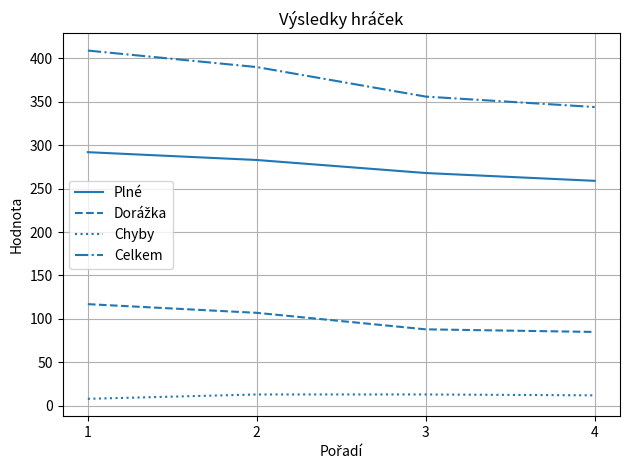

What is the sum of the Chyby values at 1 and 2?

21